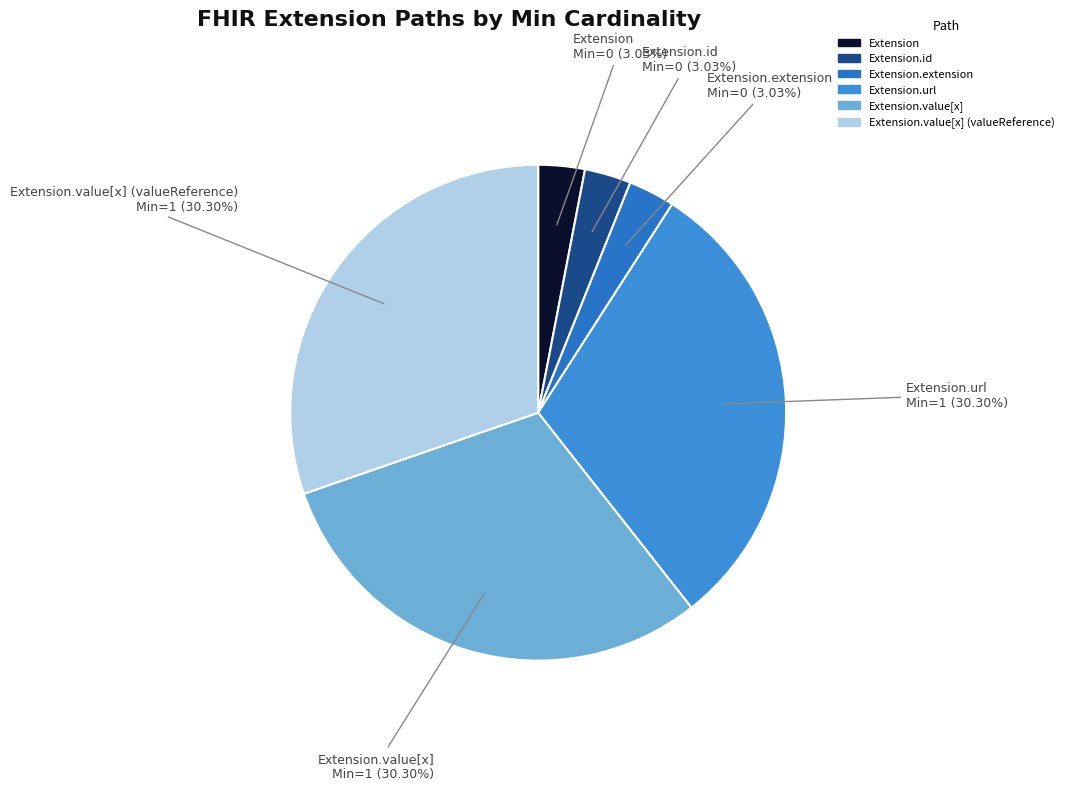

Does Extension.value[x] (valueReference) represent more than half of the total?

No